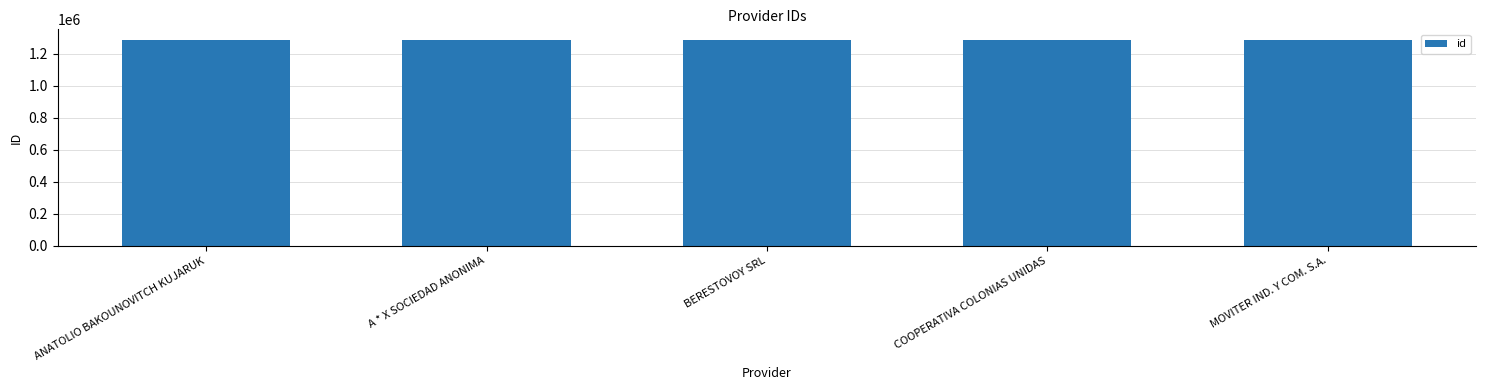

Is it true that the value at ANATOLIO BAKOUNOVITCH KUJARUK is 1289346?

True